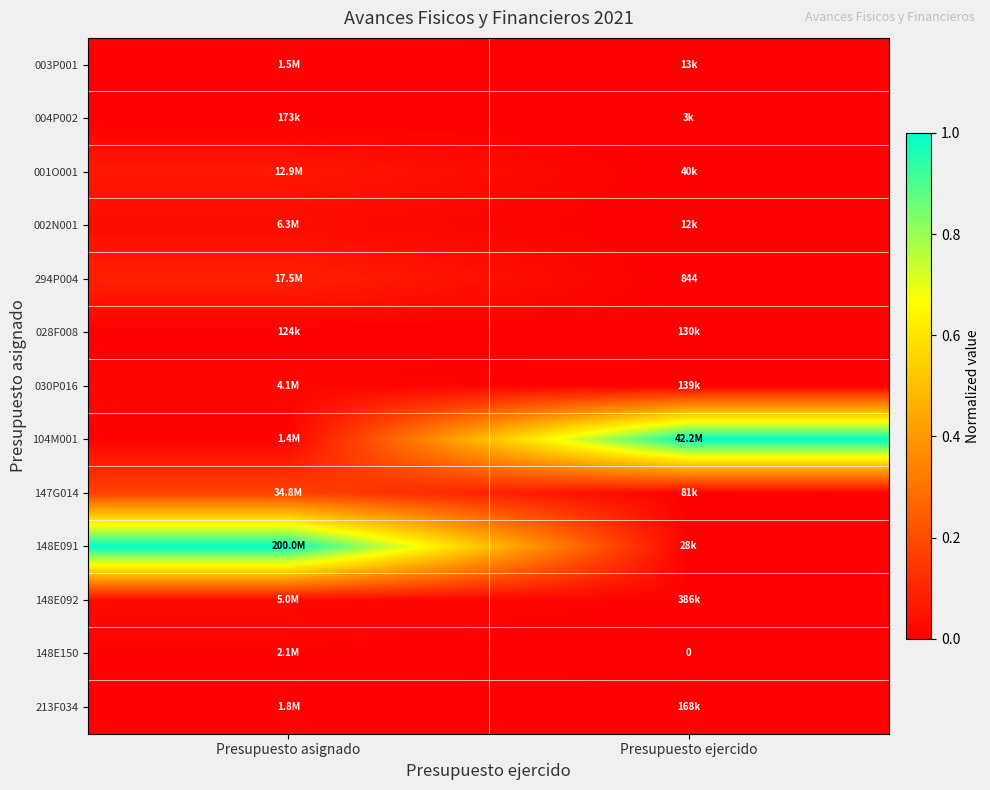

Which series has the widest spread of values?

148E091